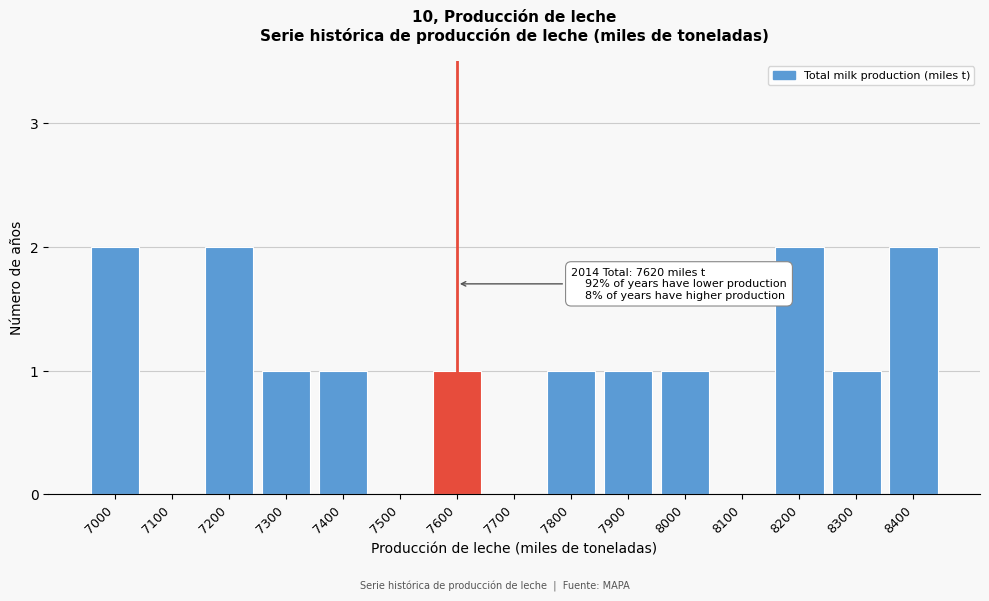

Reading right to left, transcribe all the data shown in this chart.

8400=2	8300=1	8200=2	8100=0	8000=1	7900=1	7800=1	7700=0	7600=1	7500=0	7400=1	7300=1	7200=2	7100=0	7000=2